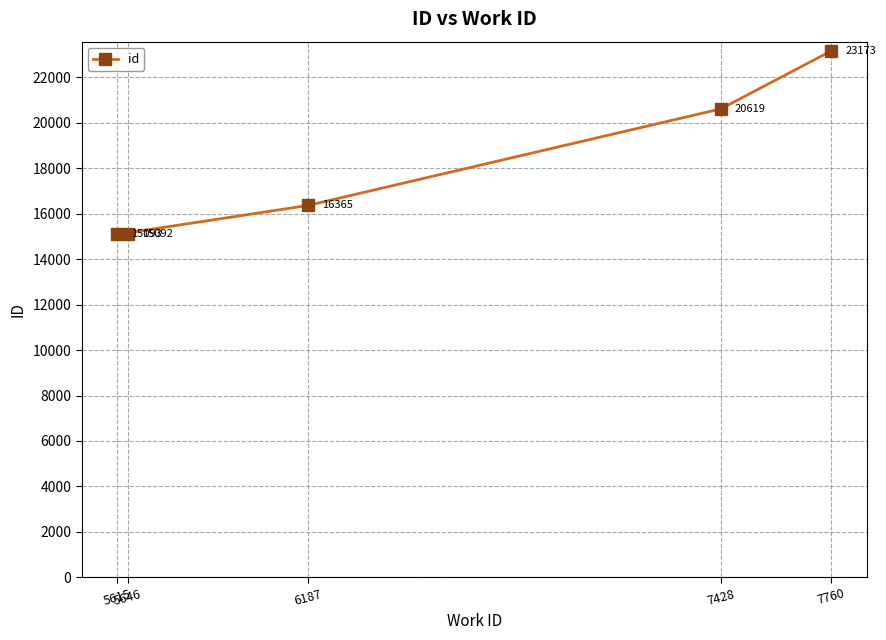

True or false: the data has more than 2 interior local peaks.

False